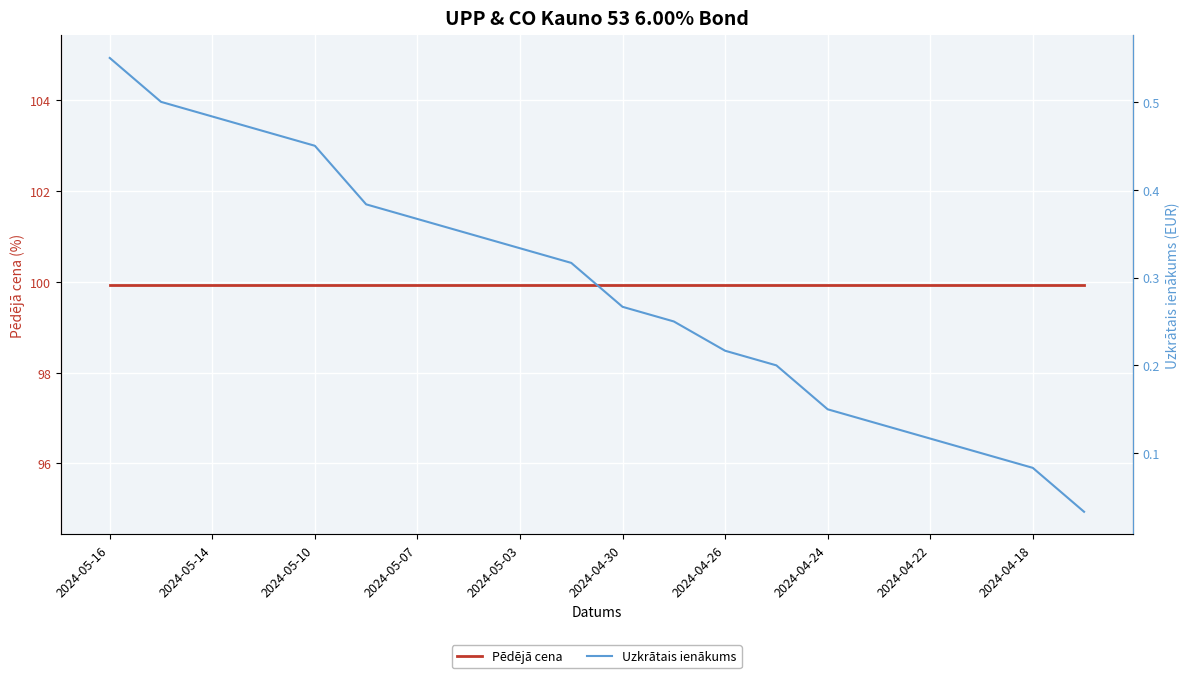

True or false: Uzkrātais ienākums and Pēdējā cena cross at least once.

False